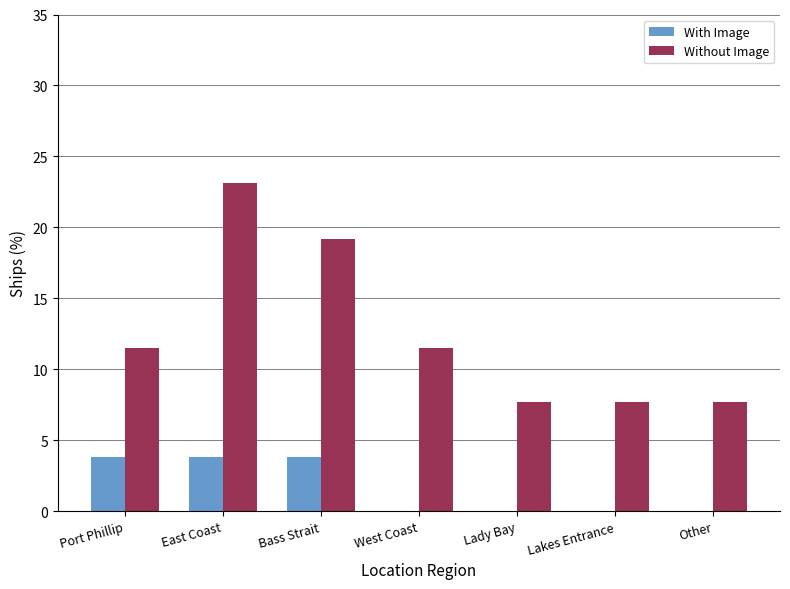

True or false: With Image has a value of 0.0 at West Coast.

True